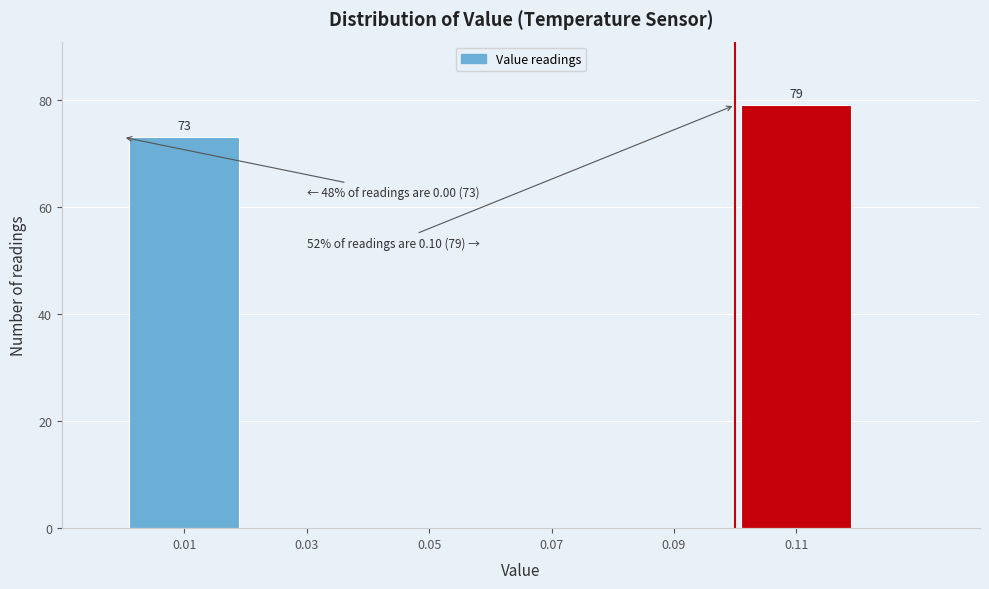

Which range on the x-axis has the tallest bar?

0.10 to 0.12